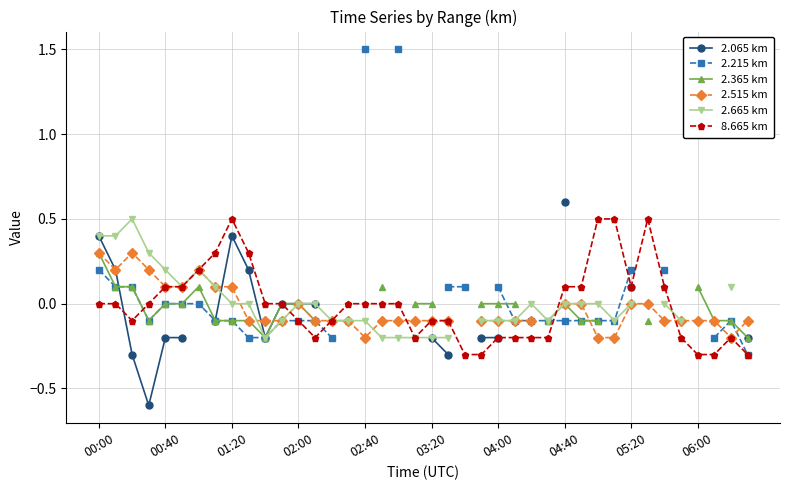

True or false: 8.665 km has more than 0 points higher than both neighbors.

True